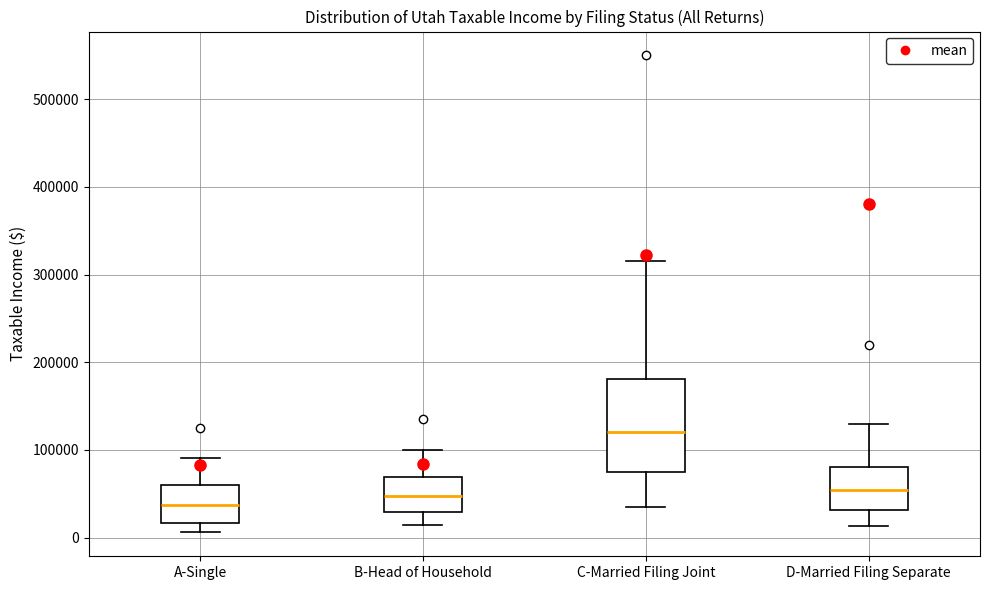

Where does the lower whisker of the box for C-Married Filing Joint end on the y-axis? The values are not printed on the chart, so give them approximately, as read against the axis.

40000